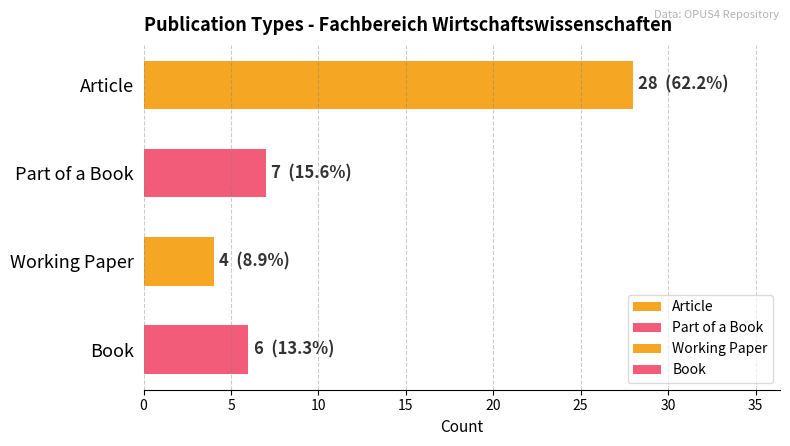

At which label is the value closest to 16?

Part of a Book